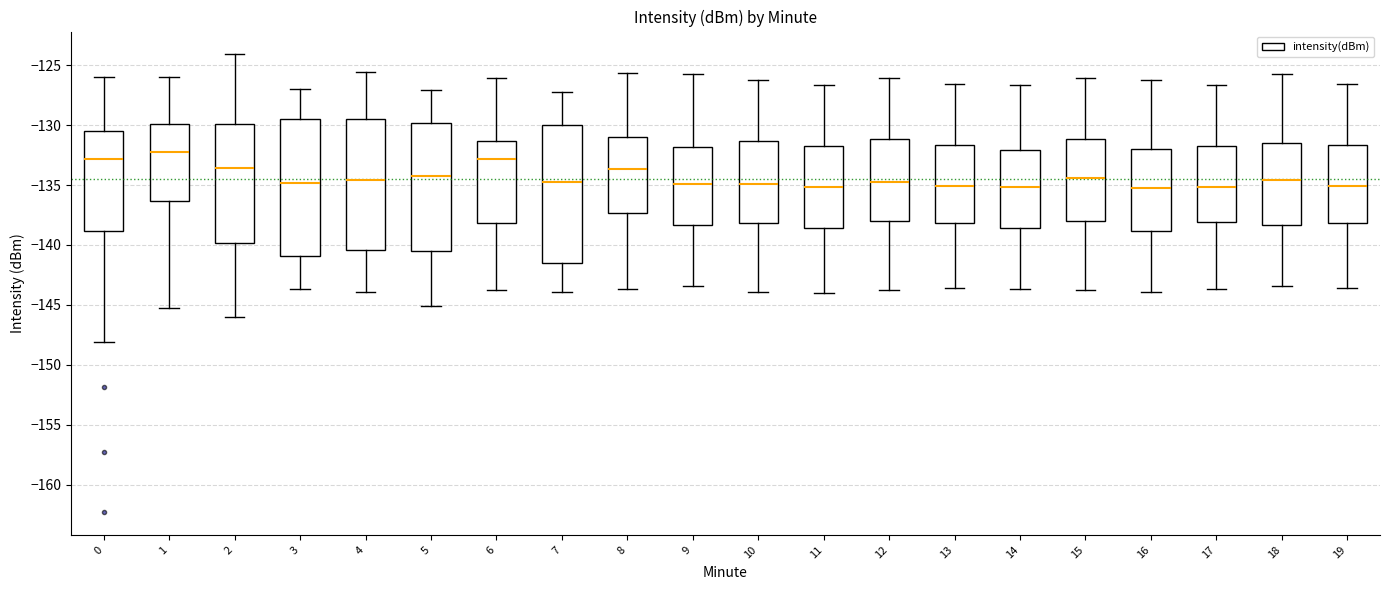

Where does the upper whisker of the box at x = 4 end on the y-axis? The values are not printed on the chart, so give them approximately, as read against the axis.

-125.5